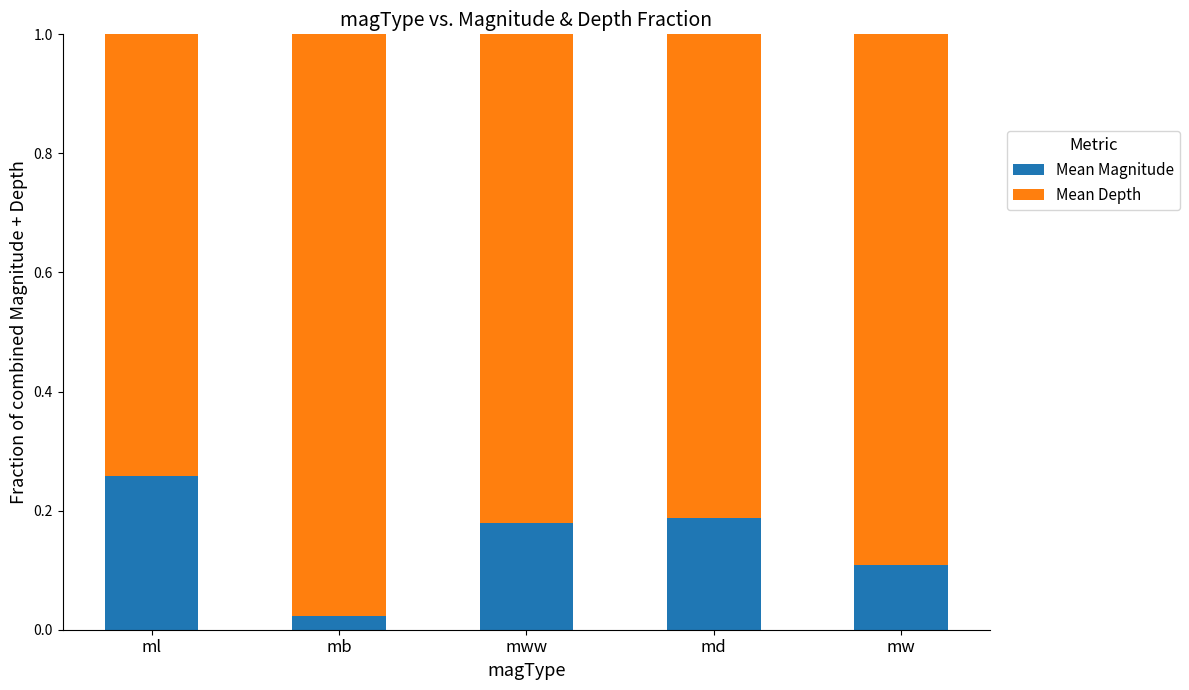

The Mean Magnitude series shows 0.2 at mw. True or false?

False